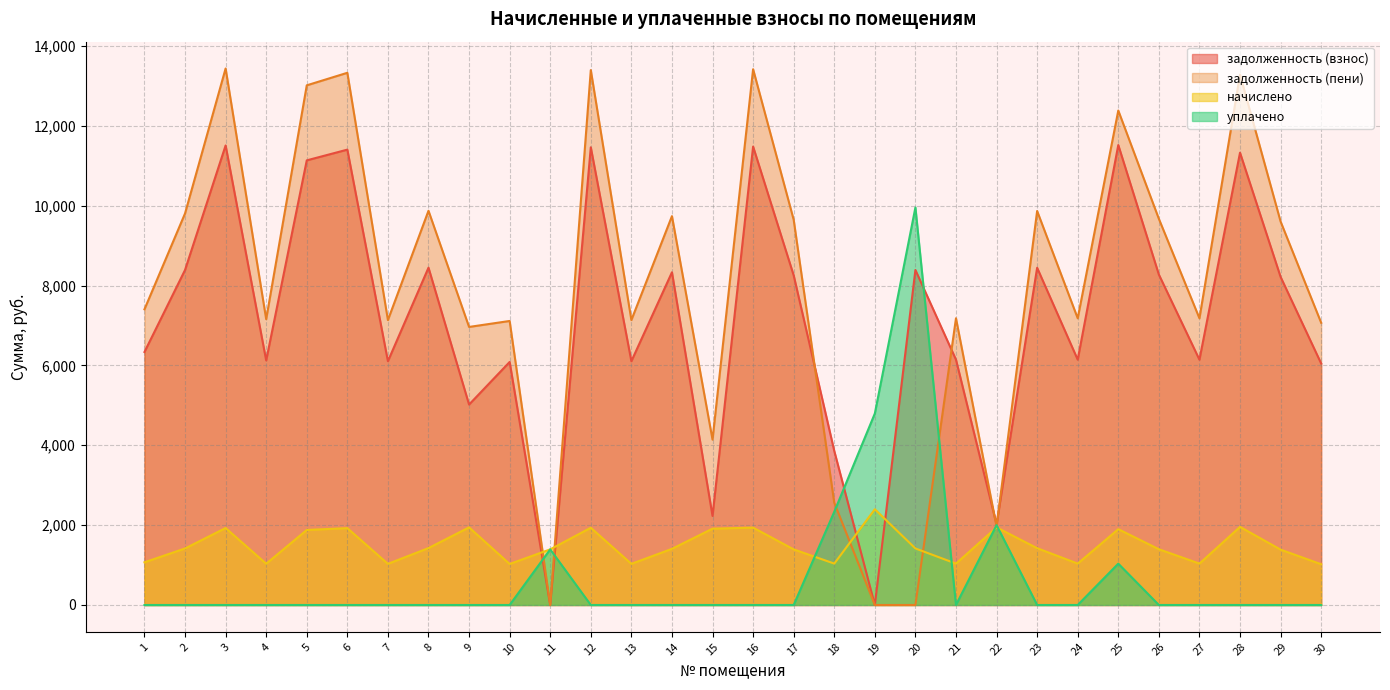

What is the spread (max minus min) of values at 22?

76.0